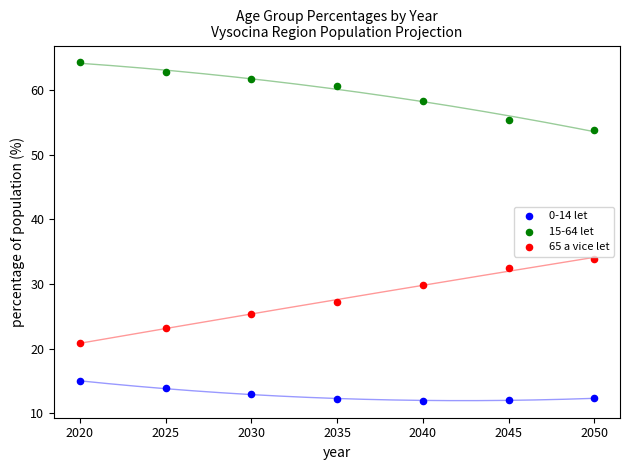

Which series has the widest spread of Y values?

65 a vice let